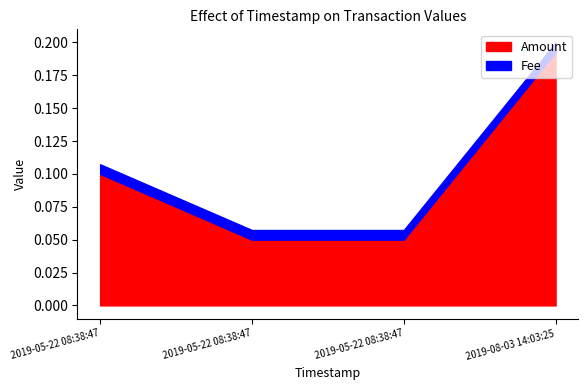

Which series has the largest total across all categories?

Amount